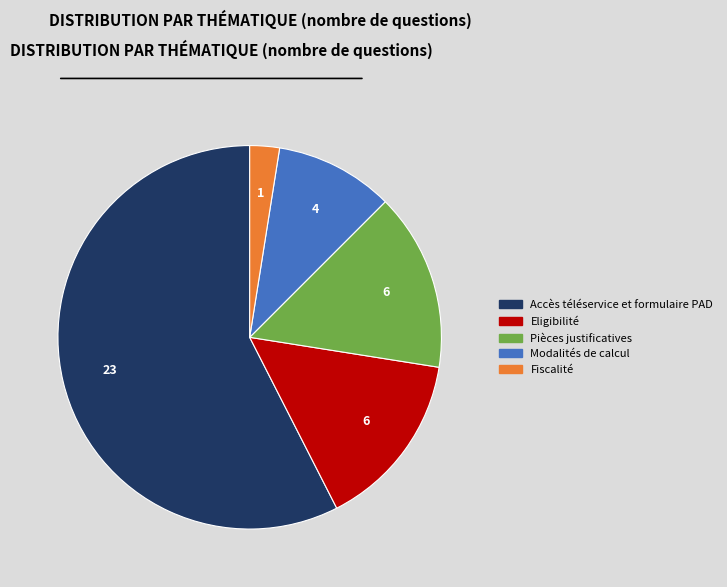

How many slices are in this pie chart?

5